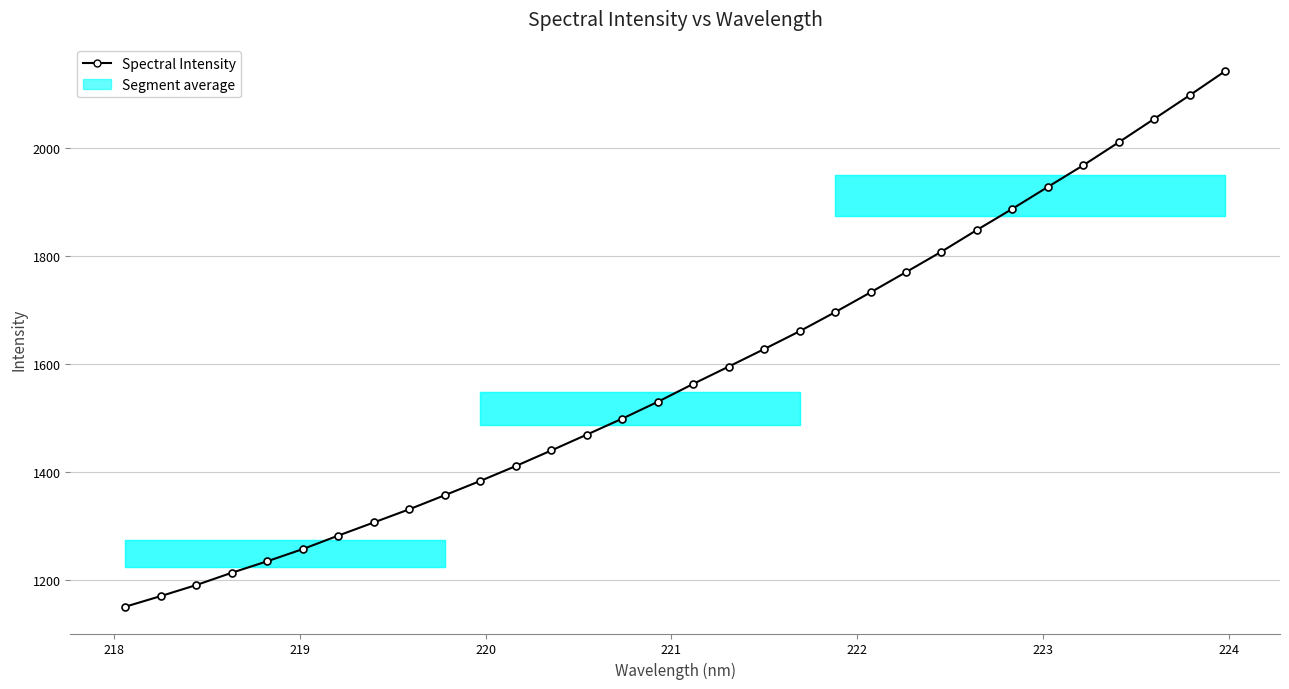

How many data points are less than 1563?

16